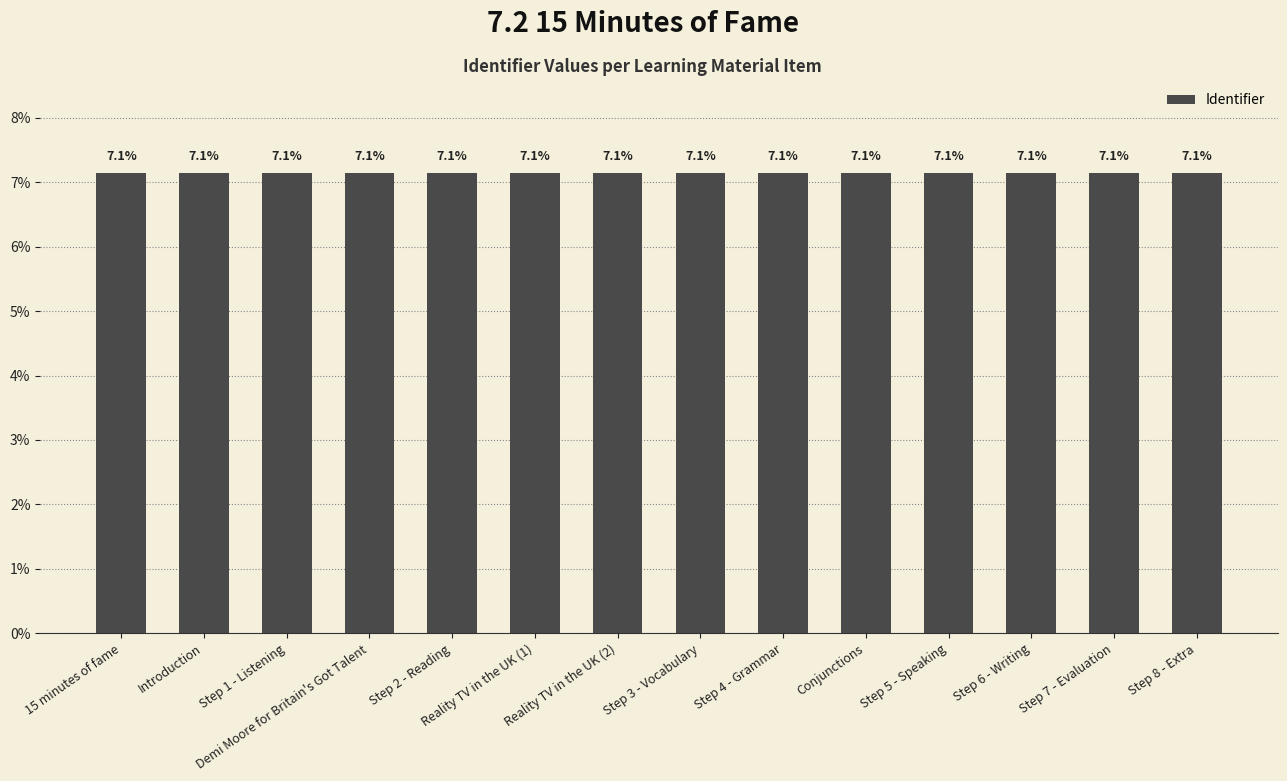

What is the smallest value displayed?

7.1